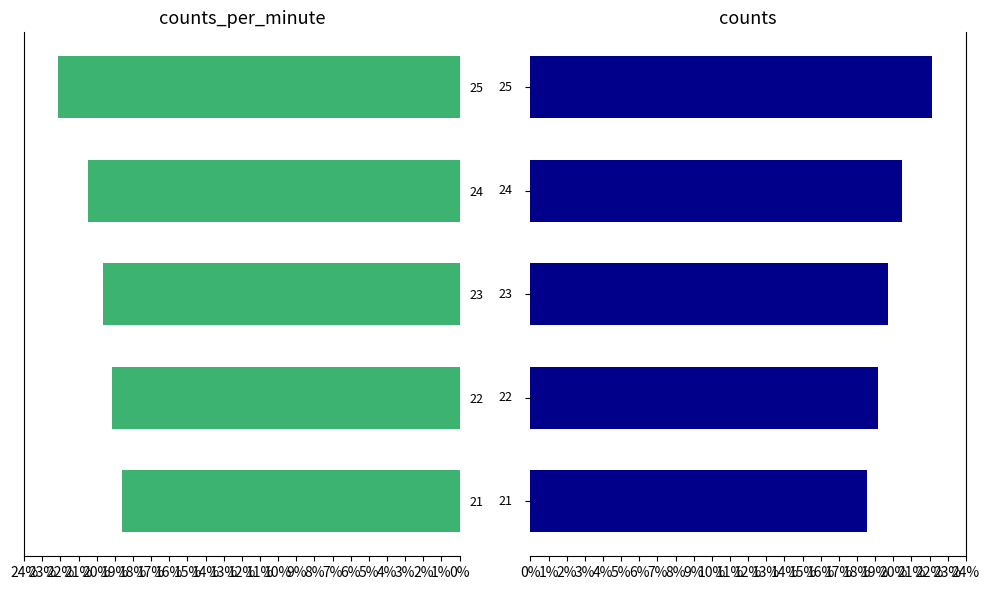

Is it true that counts equals 10.6 at 21?

False